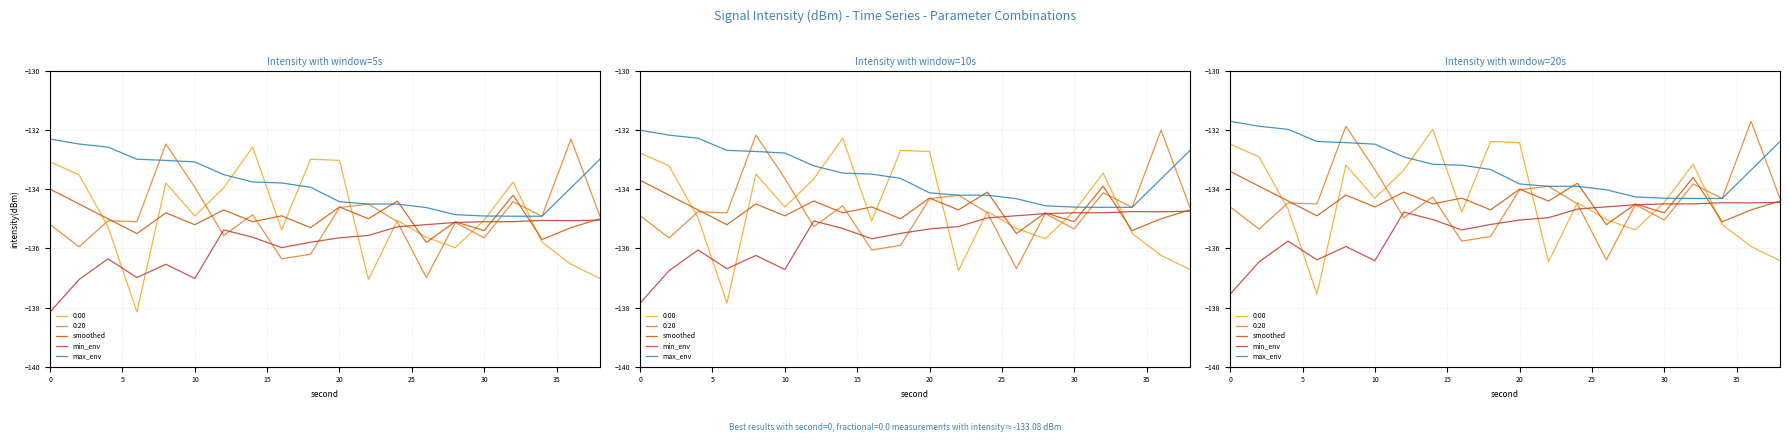

The value of max_env at 13 is -52.6. True or false?

False